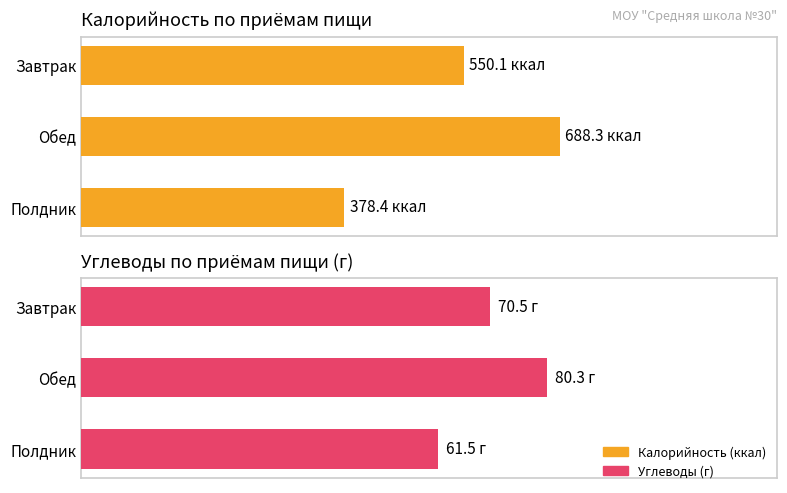

What is the value of the Калорийность bar at the 3rd from the left?

378.4